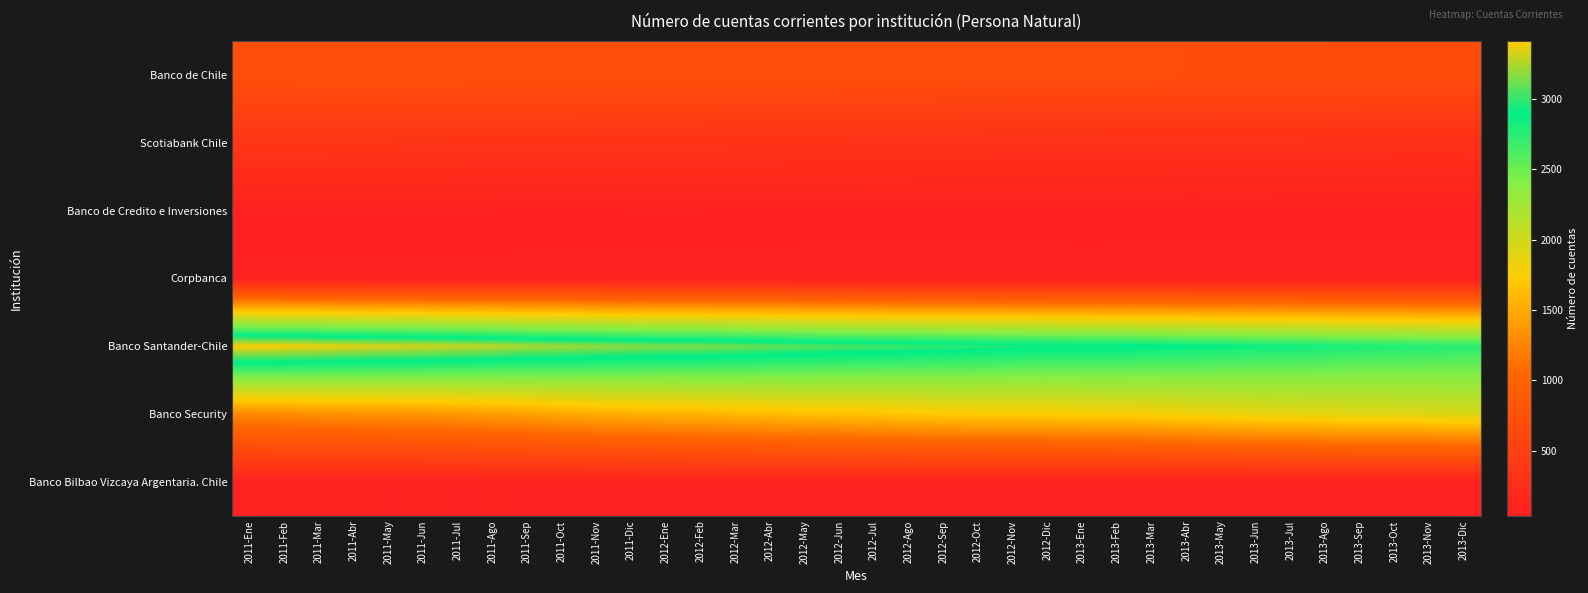

At which category does the chart reach its peak across all series?

2011-Ene